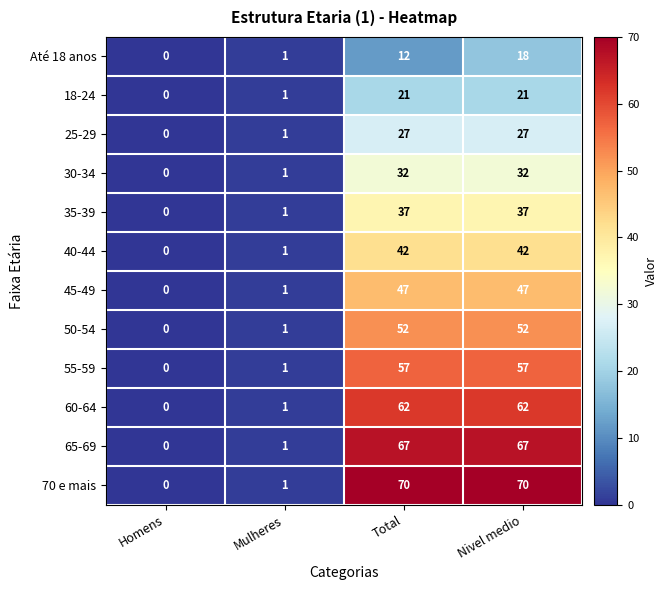

Which series has the largest range (max minus min)?

70 e mais